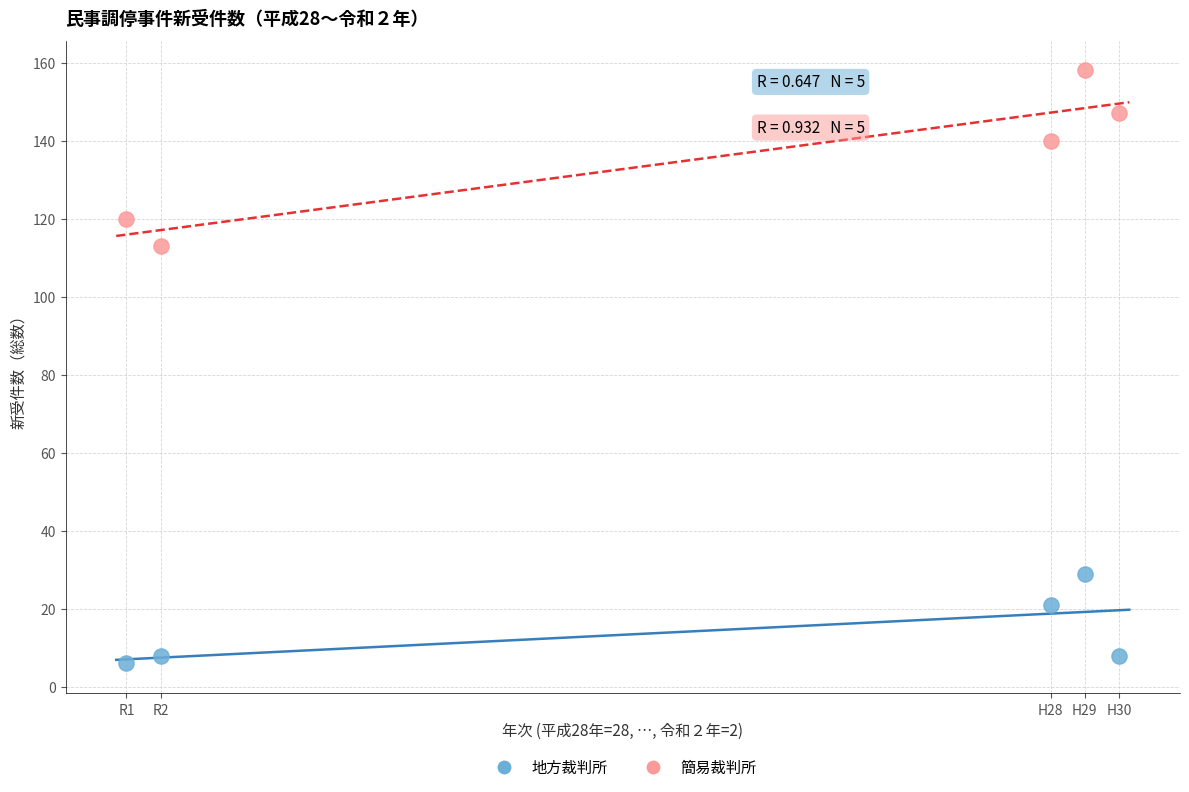

Which series contains the highest Y value?

簡易裁判所